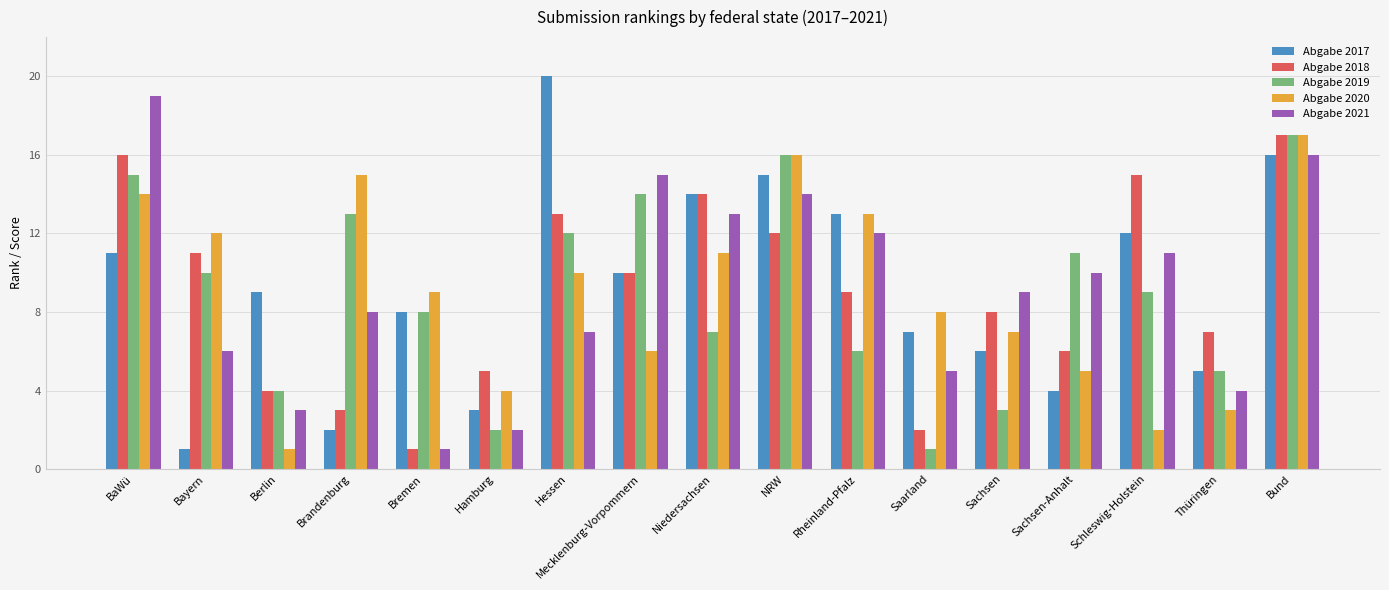

What is the greatest value displayed?

20